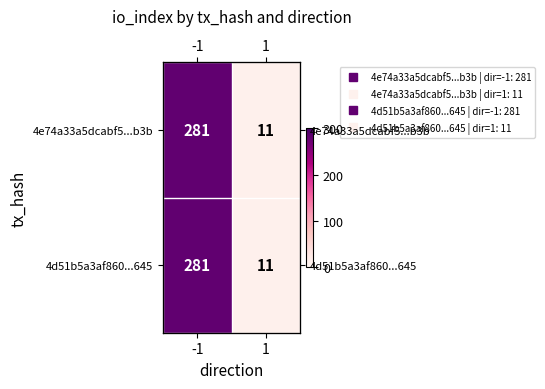

List the labels in order of 4e74a33a5dcabf5...b3b value, largest first.

-1, 1